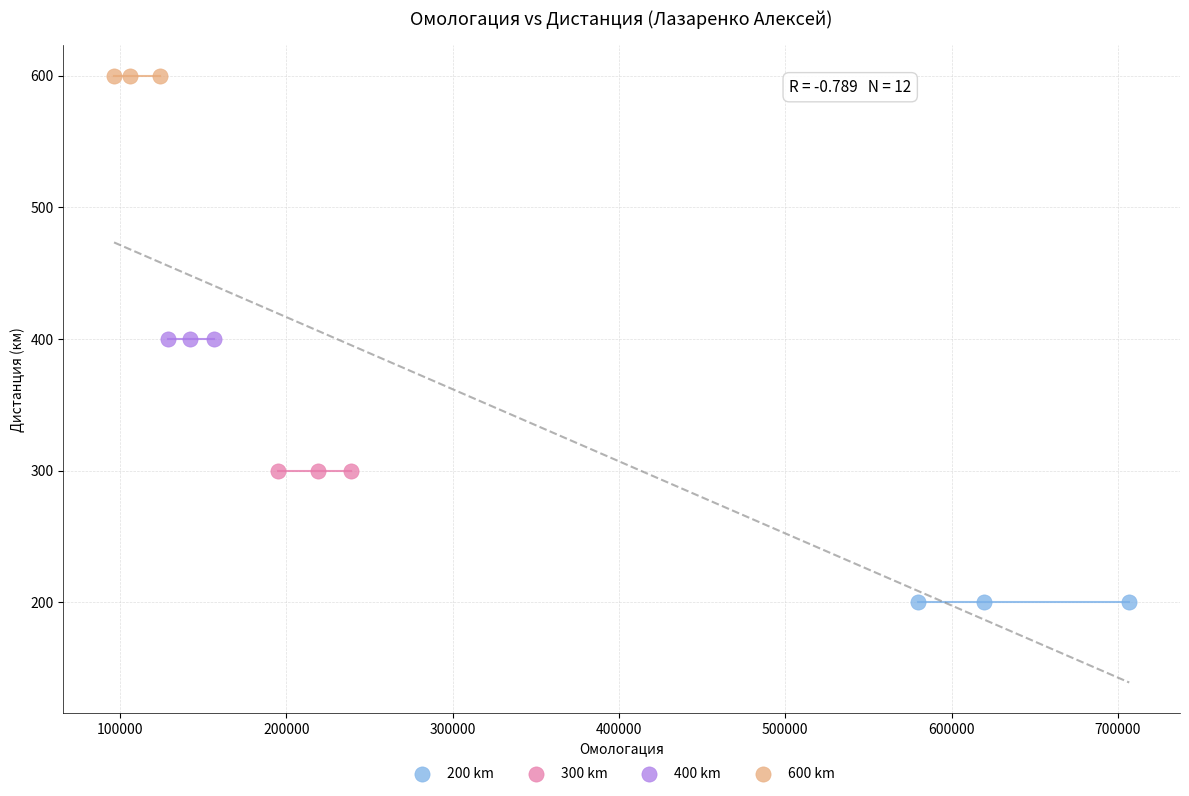

Which series reaches the maximum Y coordinate?

600 km